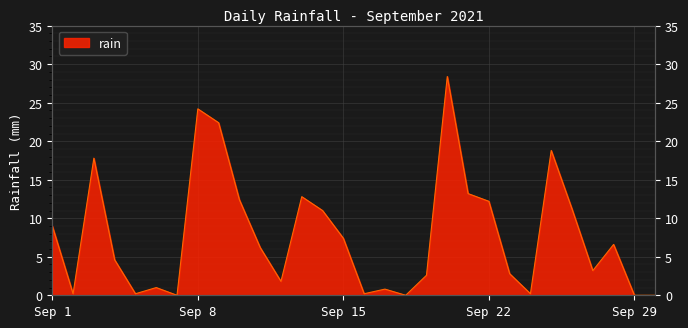

The value at 2021-09-14 is 7.1. True or false?

False